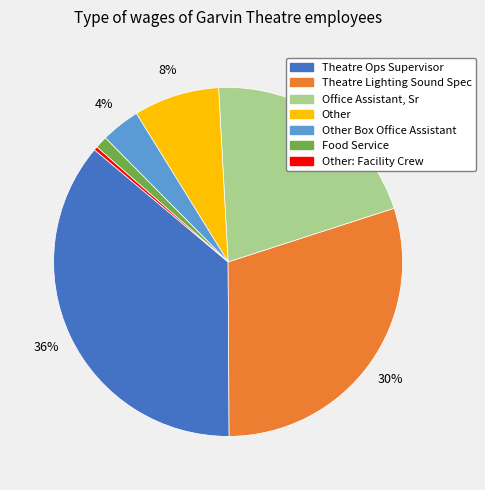

Count the number of slices in the pie.

7